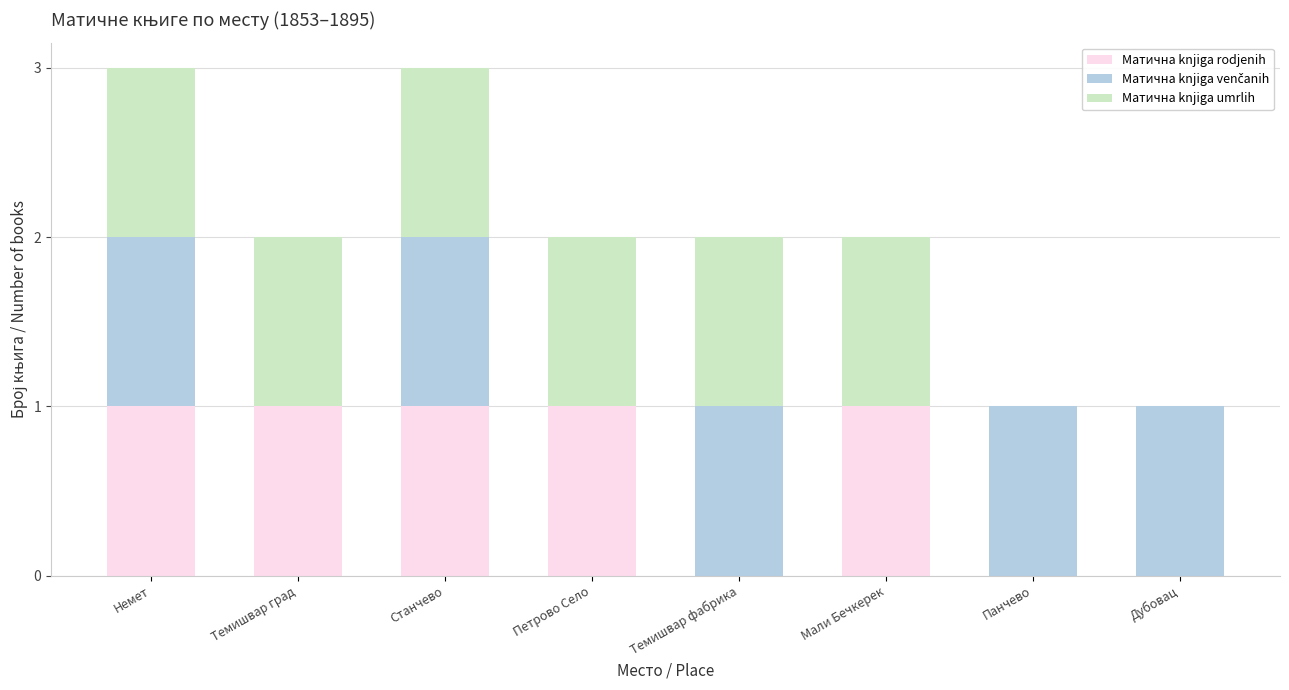

The Матична knjiga rodjenih series shows 0 at Мали Бечкерек. True or false?

False